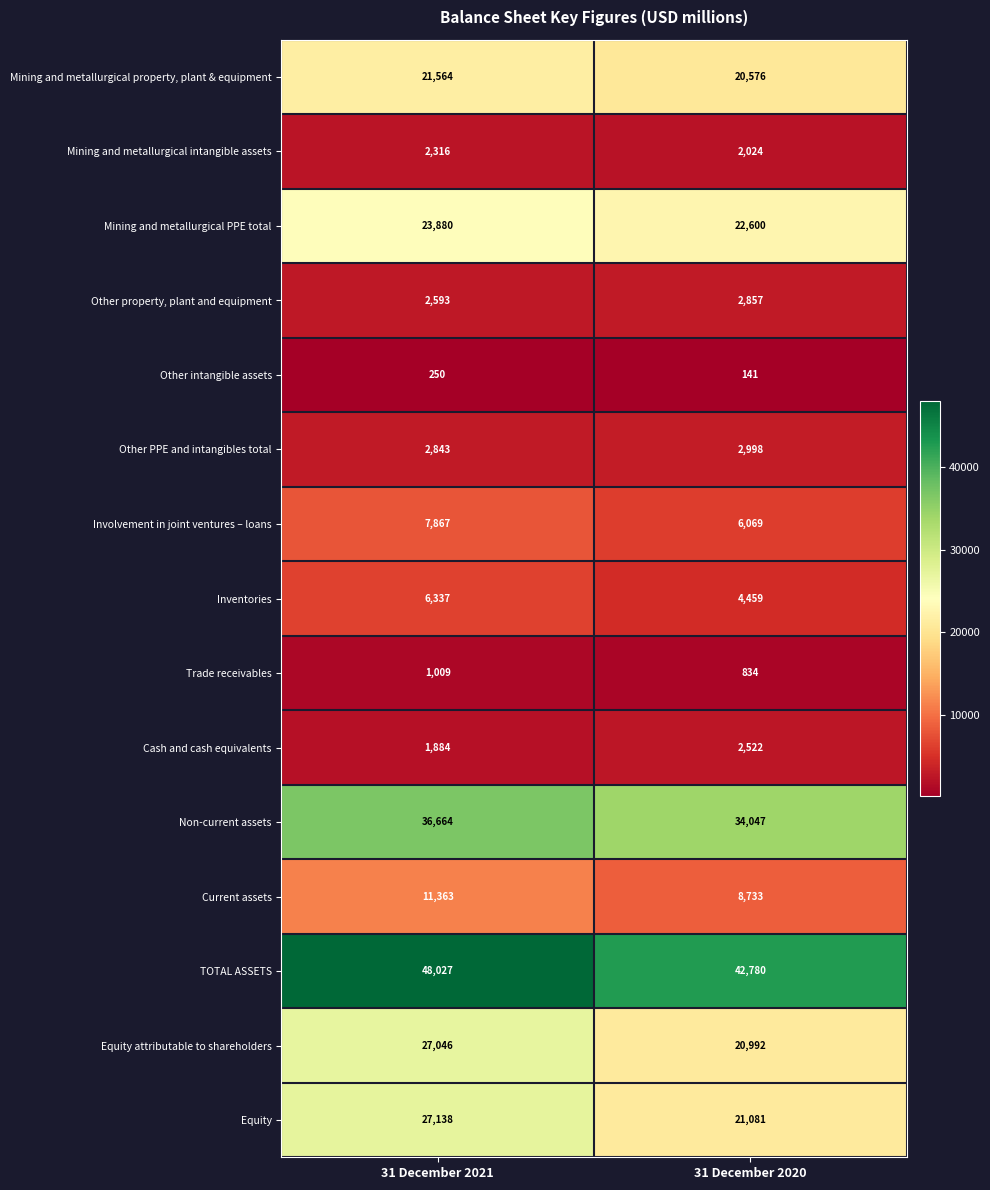

Which series has the largest range (max minus min)?

Equity